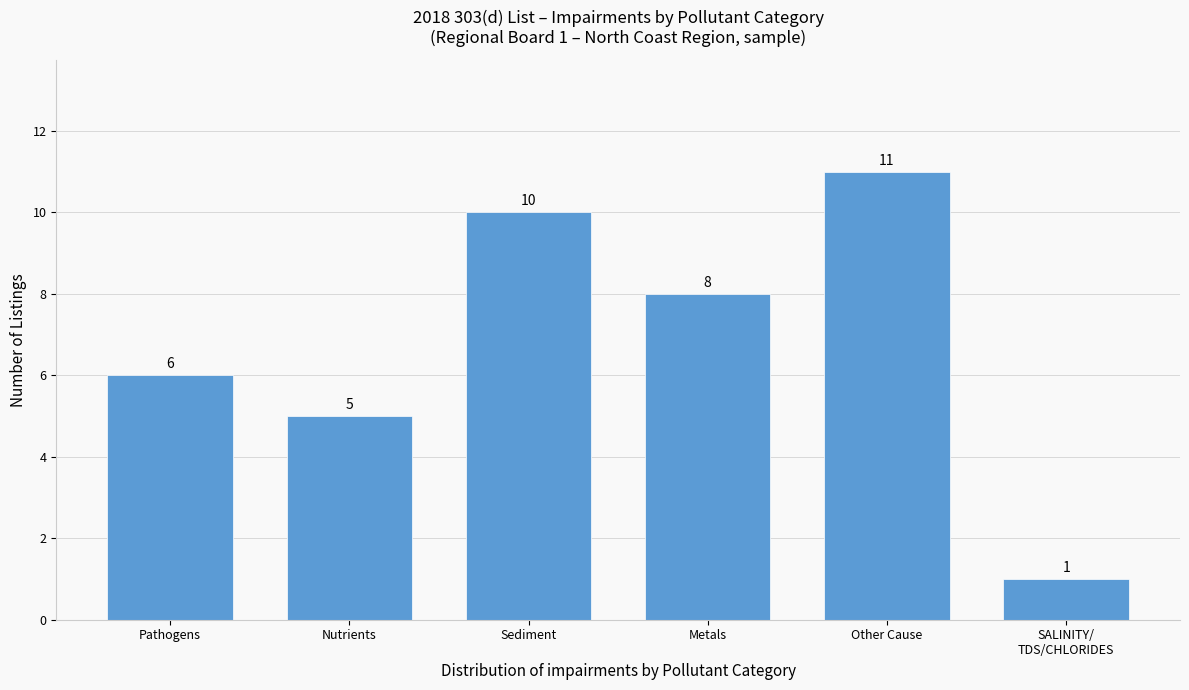

Reading right to left, extract all data points from this chart.

1	11	8	10	5	6